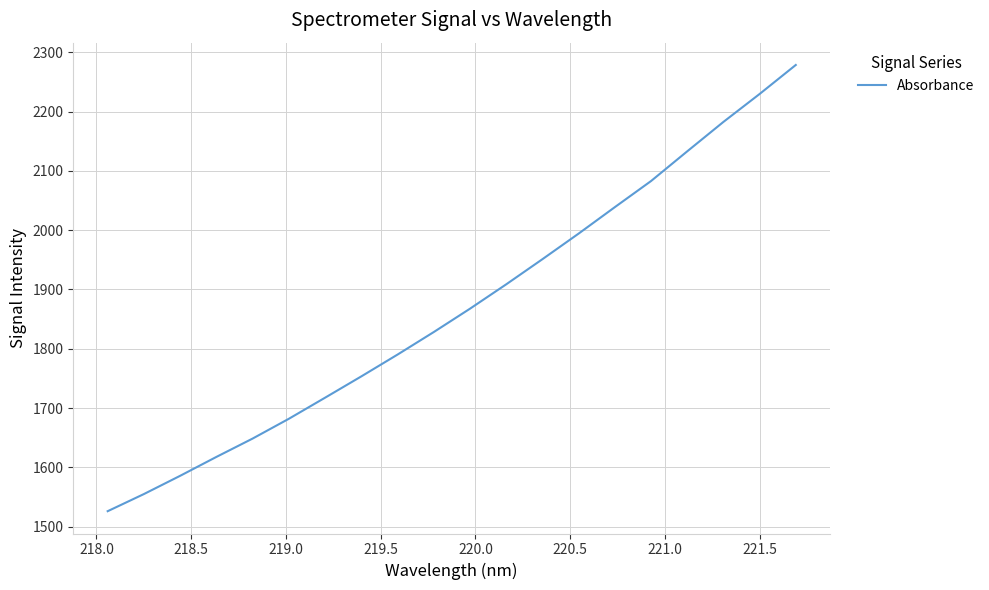

What is the sum of all values?

37371.6